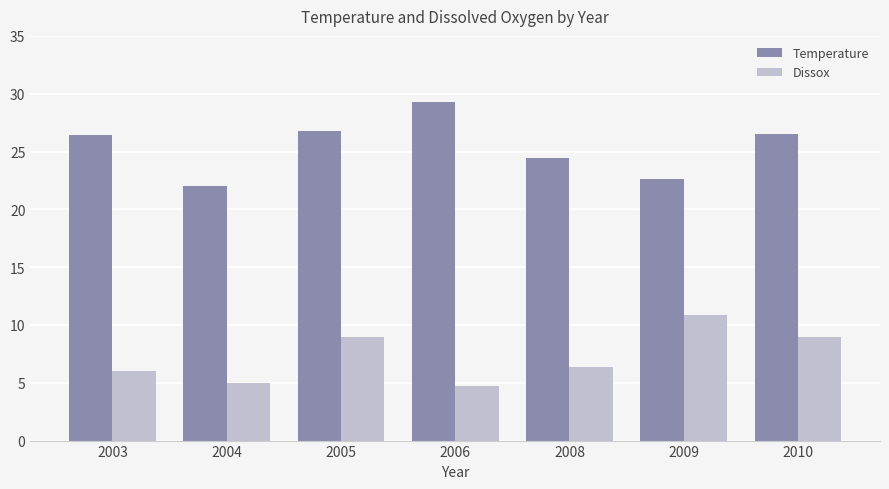

At 2009, list the series in order from largest to smallest.

Temperature, Dissox